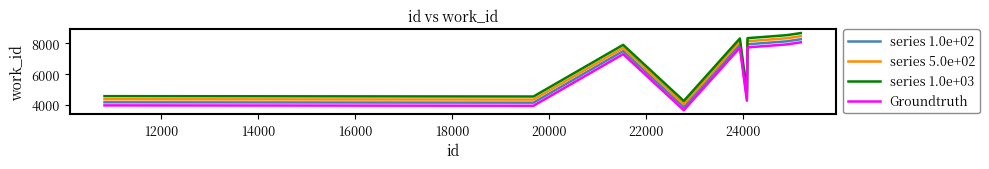

In series 1.0e+03, how many points are higher than both neighbors (excluding endpoints)?

2